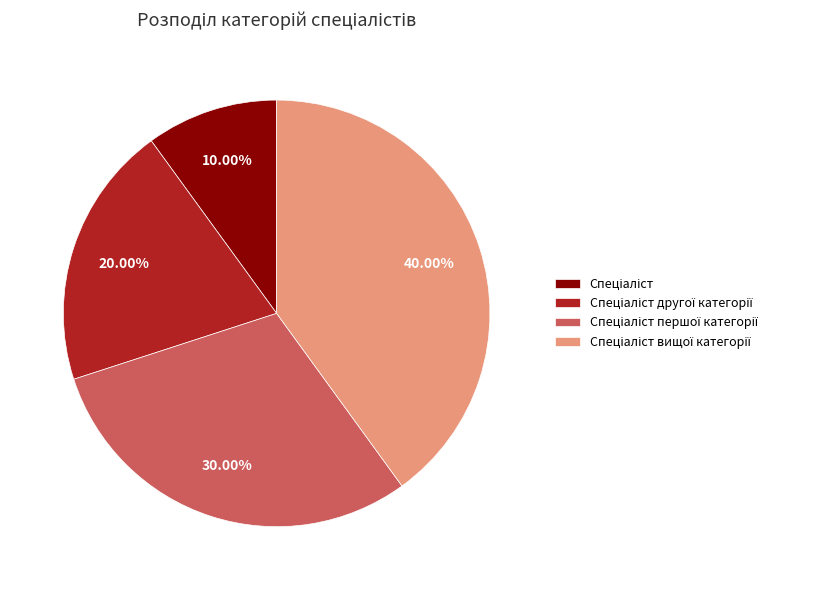

Does any single category account for the majority?

No